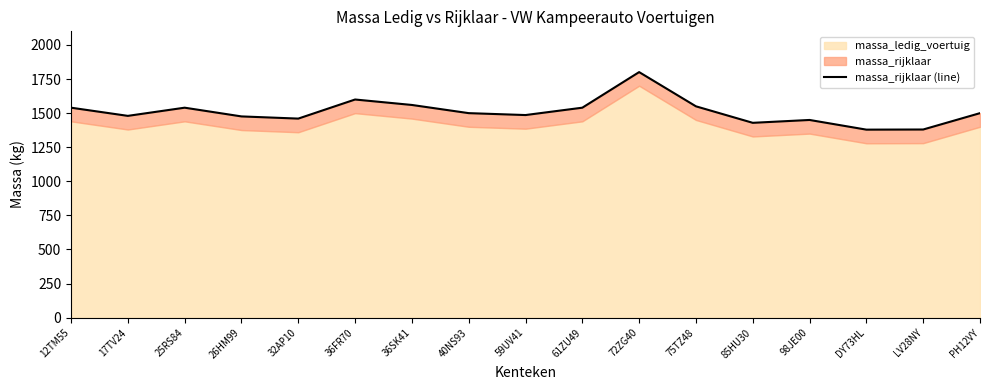

Rank the categories by value from highest to lowest.

72ZG40, 36FR70, 36SK41, 75TZ48, 12TM55, 25RS84, 61ZU49, 40NS93, PH12VY, 59UV41, 17TV24, 26HM99, 32AP10, 98JE00, 85HU30, LV28NY, DY73HL